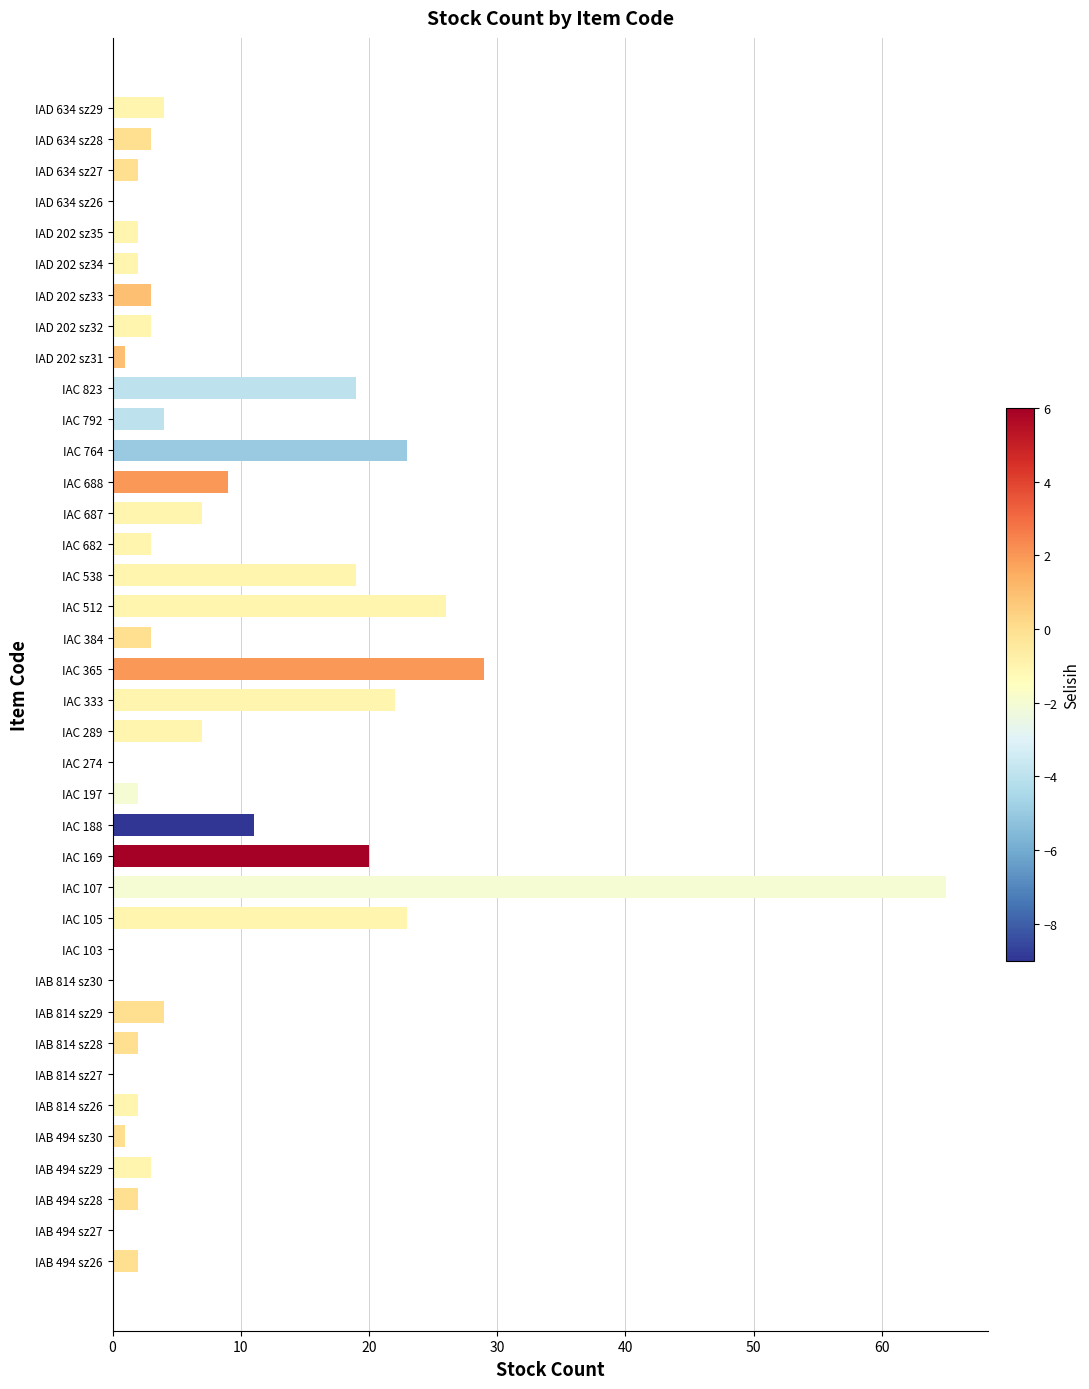

What is the sum of all values?

328